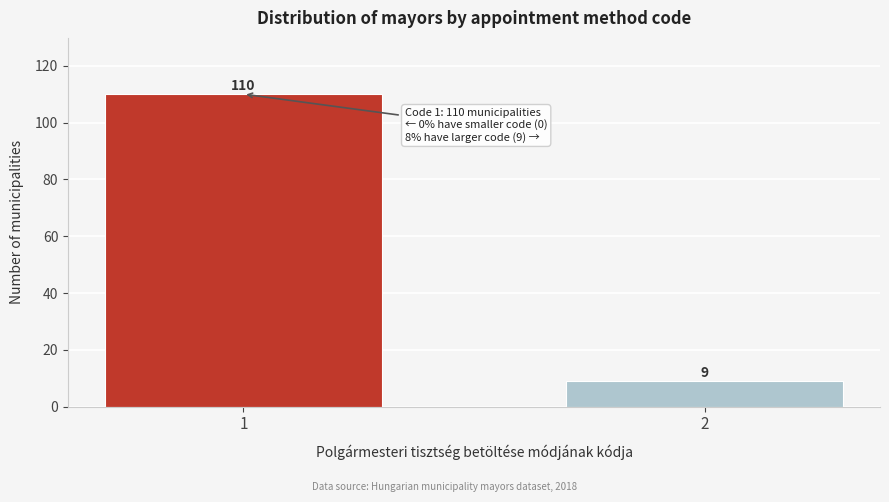

Reading right to left, what are all the values shown in this chart?

2=9	1=110